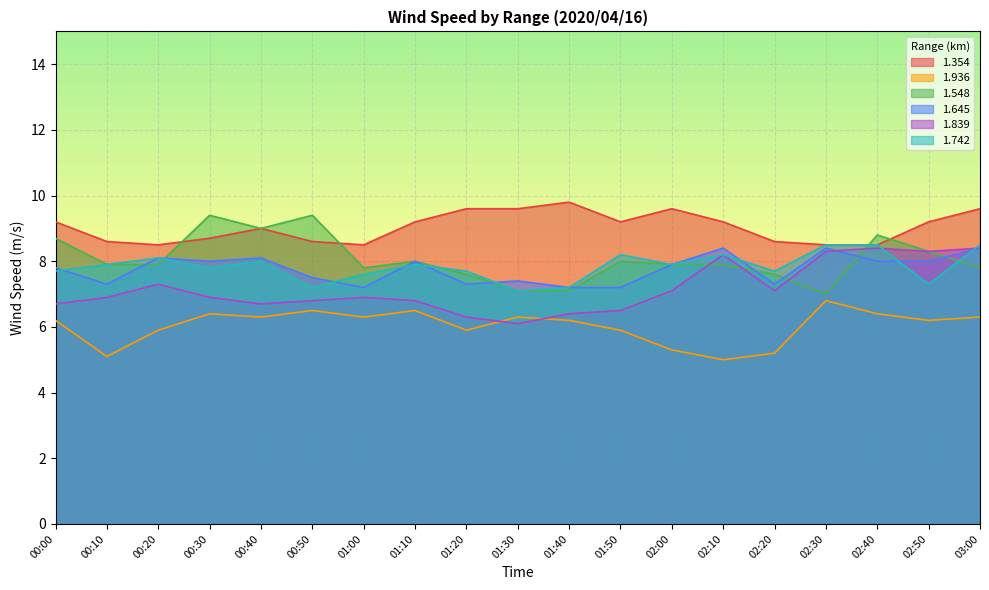

What is the value of the 1.548 point at the 17th from the left?

8.8